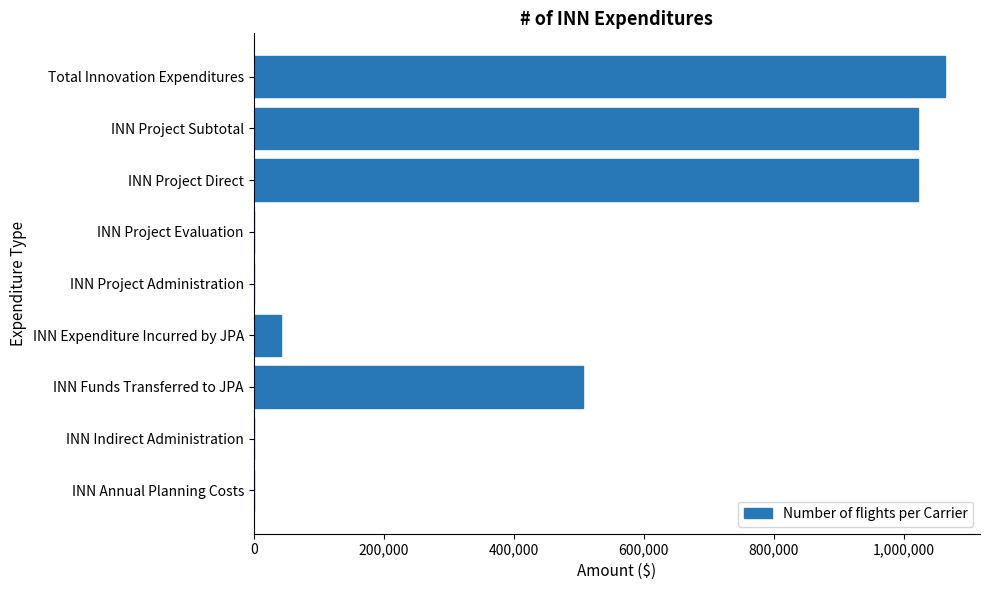

How many data points are above 41616?

5